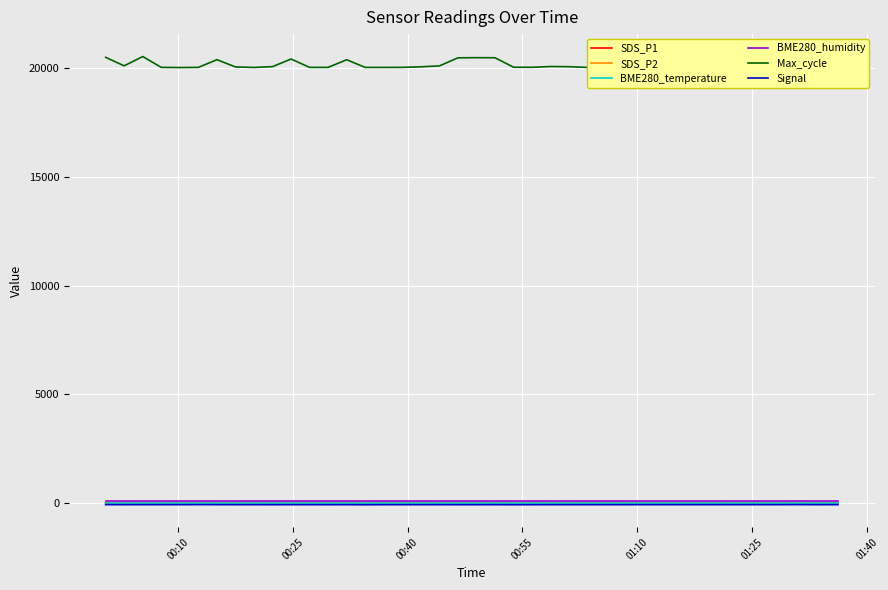

Reading right to left, transcribe all the data shown in this chart.

SDS_P1: 24.9	24.9	25.5	26.2	26.0	25.4	25.1	25.5	26.5	26.2	25.4	25.1	26.1	26.2	25.1	24.3	25.5	25.1	25.1	24.5	25.4	25.0	26.0	25.4	25.5	25.2	26.1	25.1	26.2	26.1	25.9	25.4	25.7	24.9	27.1	26.8	26.7	26.2	26.5	25.8
SDS_P2: 15.5	14.5	15.8	15.7	15.6	15.7	14.8	15.8	16.0	15.7	15.4	15.5	16.0	15.6	15.5	15.0	15.7	15.2	15.2	14.9	15.2	15.4	15.6	15.7	15.8	15.6	15.9	15.0	16.6	16.1	16.4	15.7	15.9	15.6	16.6	16.5	16.9	15.8	16.4	16.2
BME280_temperature: 4.7	4.7	4.7	4.7	4.5	4.6	4.6	4.7	4.8	4.8	4.8	4.9	4.9	5.0	5.0	5.1	5.1	5.1	5.2	5.2	5.3	5.4	5.4	5.5	5.5	5.5	5.5	5.6	5.7	5.8	5.8	5.9	6.0	6.1	6.1	6.2	6.2	6.2	6.2	6.4
BME280_humidity: 100.0	100.0	100.0	100.0	100.0	100.0	100.0	100.0	100.0	100.0	100.0	100.0	100.0	100.0	100.0	100.0	100.0	100.0	100.0	100.0	100.0	100.0	100.0	100.0	100.0	100.0	100.0	100.0	100.0	100.0	100.0	100.0	100.0	100.0	100.0	100.0	100.0	100.0	100.0	100.0
Max_cycle: 20077.0	20016.0	20092.0	20044.0	20019.0	20030.0	20385.0	20362.0	20020.0	20030.0	20463.0	20017.0	20026.0	20024.0	20058.0	20068.0	20031.0	20034.0	20471.0	20474.0	20467.0	20096.0	20055.0	20028.0	20027.0	20026.0	20378.0	20028.0	20028.0	20412.0	20063.0	20024.0	20048.0	20382.0	20028.0	20020.0	20028.0	20527.0	20099.0	20490.0
Signal: -68.0	-69.0	-67.0	-68.0	-68.0	-68.0	-68.0	-68.0	-68.0	-68.0	-68.0	-69.0	-69.0	-69.0	-69.0	-69.0	-70.0	-71.0	-69.0	-70.0	-70.0	-69.0	-69.0	-69.0	-69.0	-72.0	-69.0	-70.0	-69.0	-69.0	-70.0	-69.0	-69.0	-68.0	-67.0	-69.0	-68.0	-68.0	-69.0	-67.0